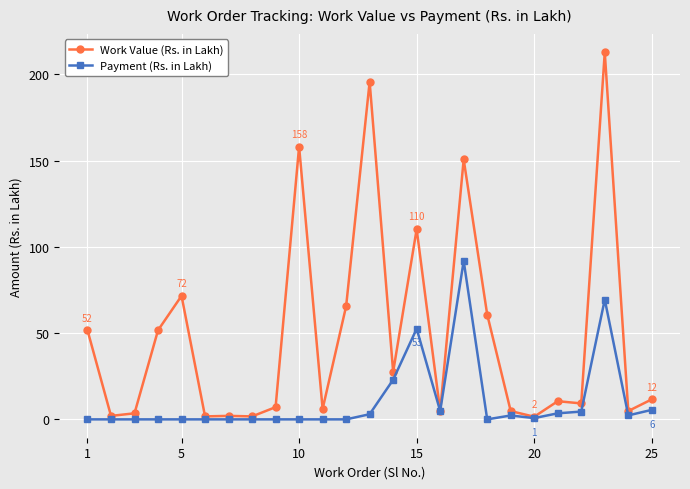

True or false: Work Value (Rs. in Lakh) has more than 1 interior local peaks.

True